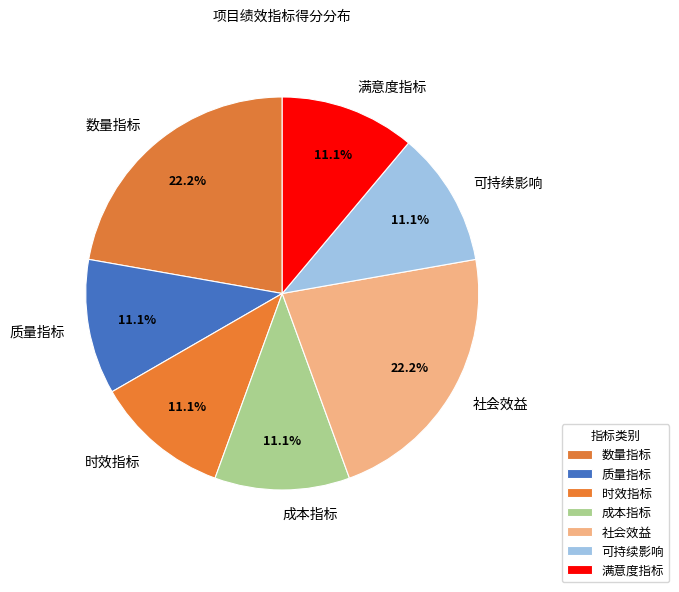

To the nearest percent, what portion does 成本指标 represent?

11%